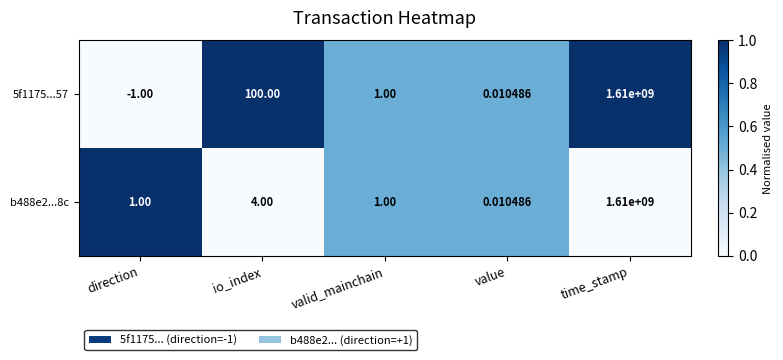

At which label is 5f1175...57 closest to 804999999?

io_index